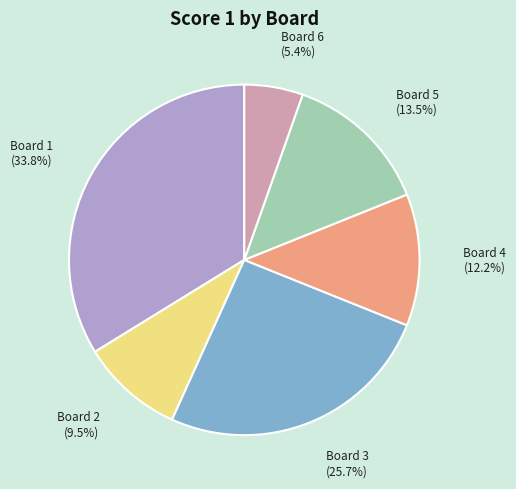

To the nearest percent, what is the difference between the largest and smallest slice percentages?

28%